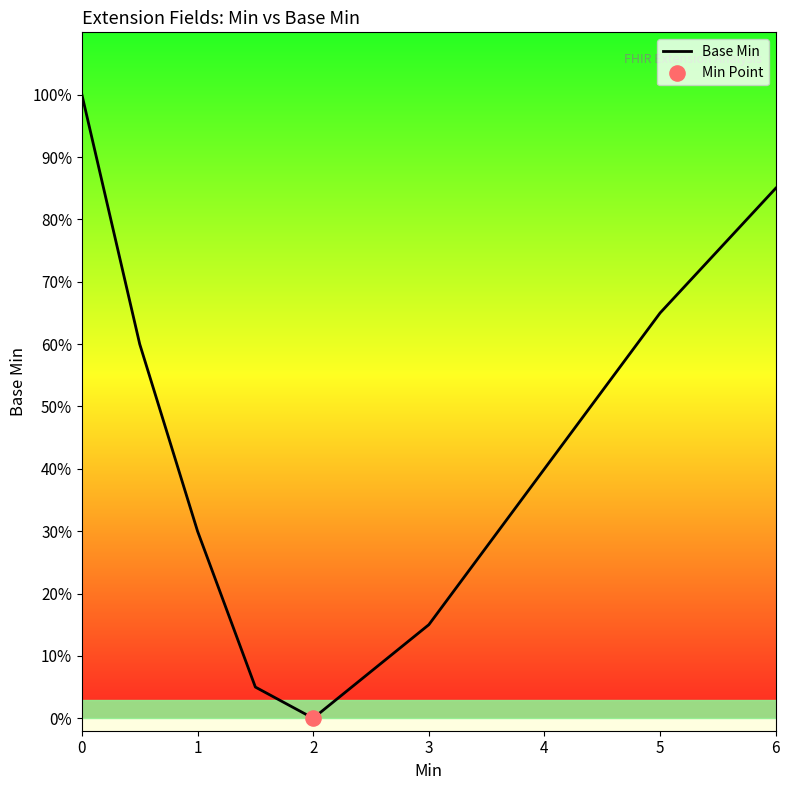

Is this an area chart (filled region under the line)?

Yes